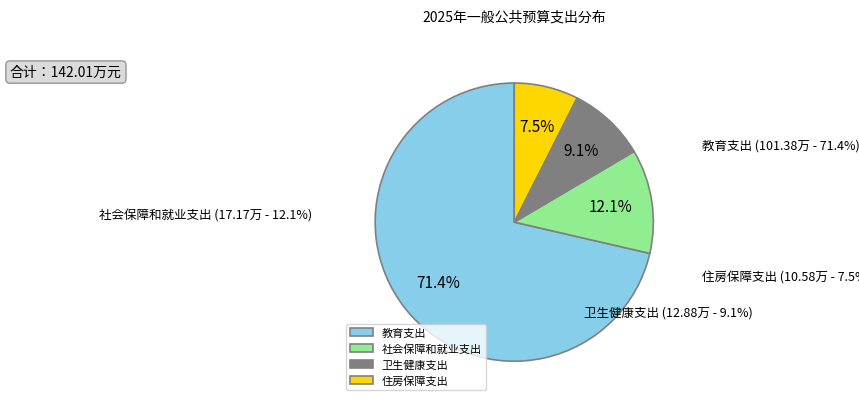

True or false: 社会保障和就业支出 accounts for 5% of the total.

False